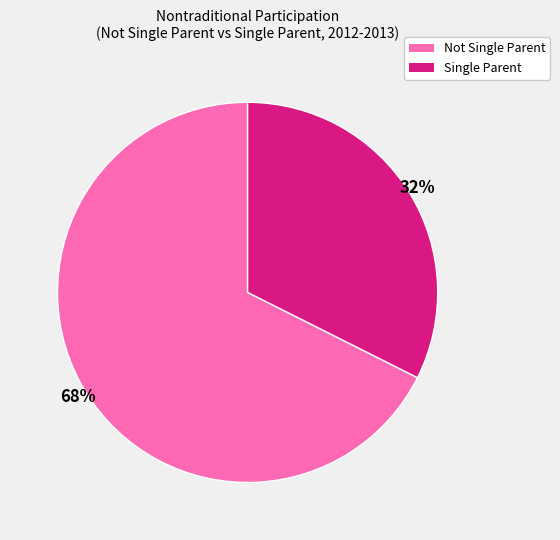

To the nearest percent, what is the average slice percentage?

50%